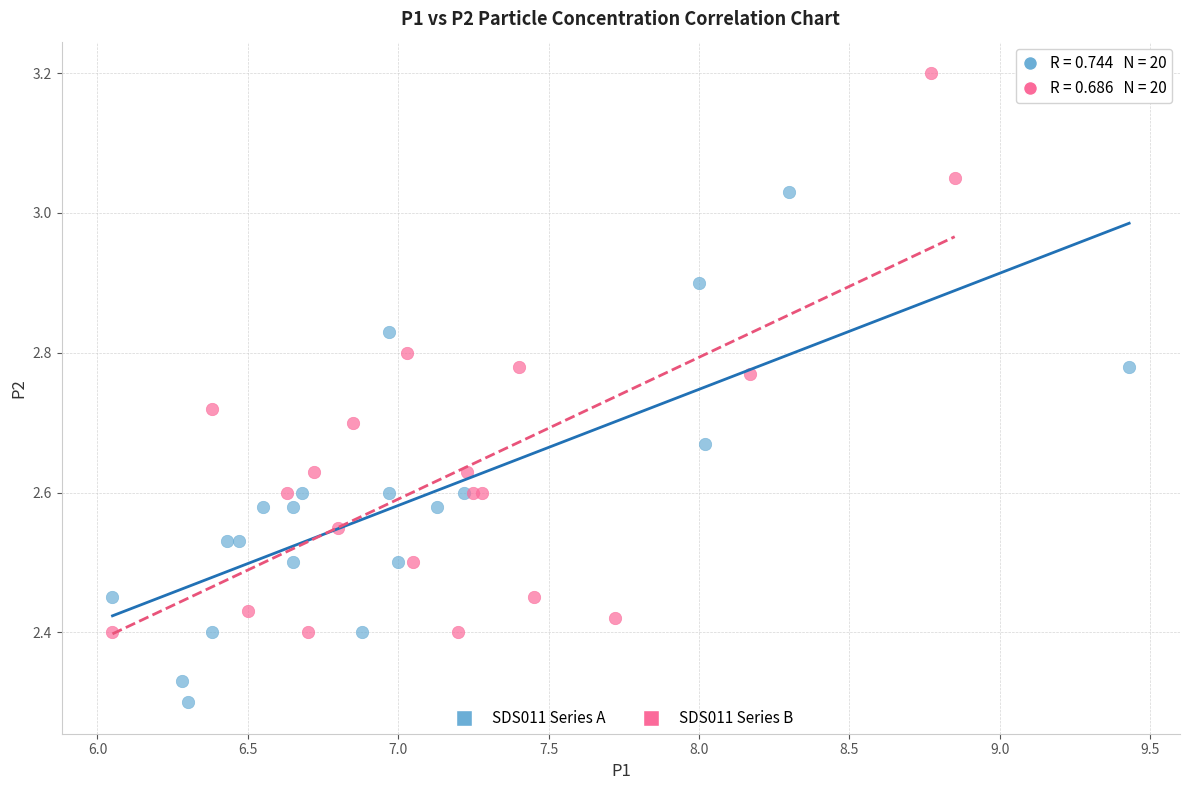

What are all the series names shown in the legend?

SDS011 Series A, SDS011 Series B